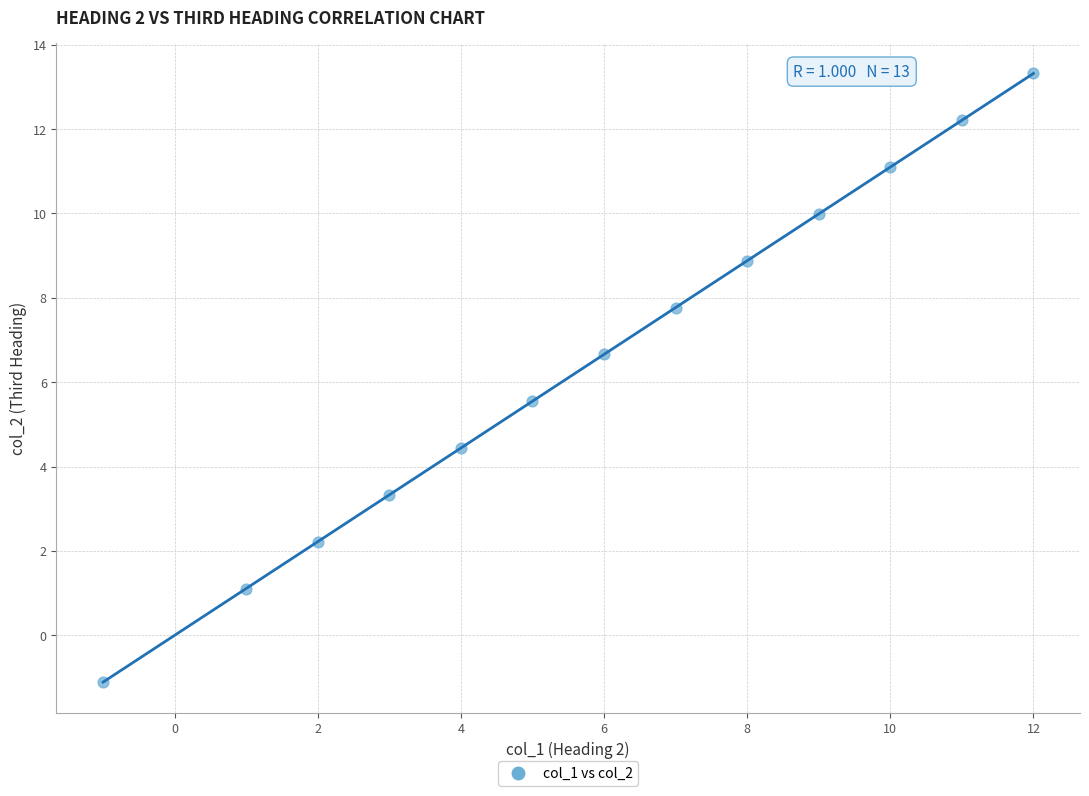

What is the range of X values (max minus min)?

13.0